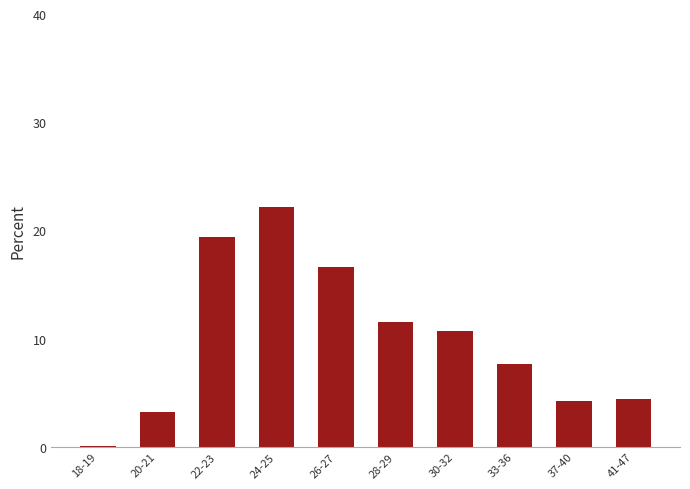

True or false: the data shows 13.9 at 30-32.

False